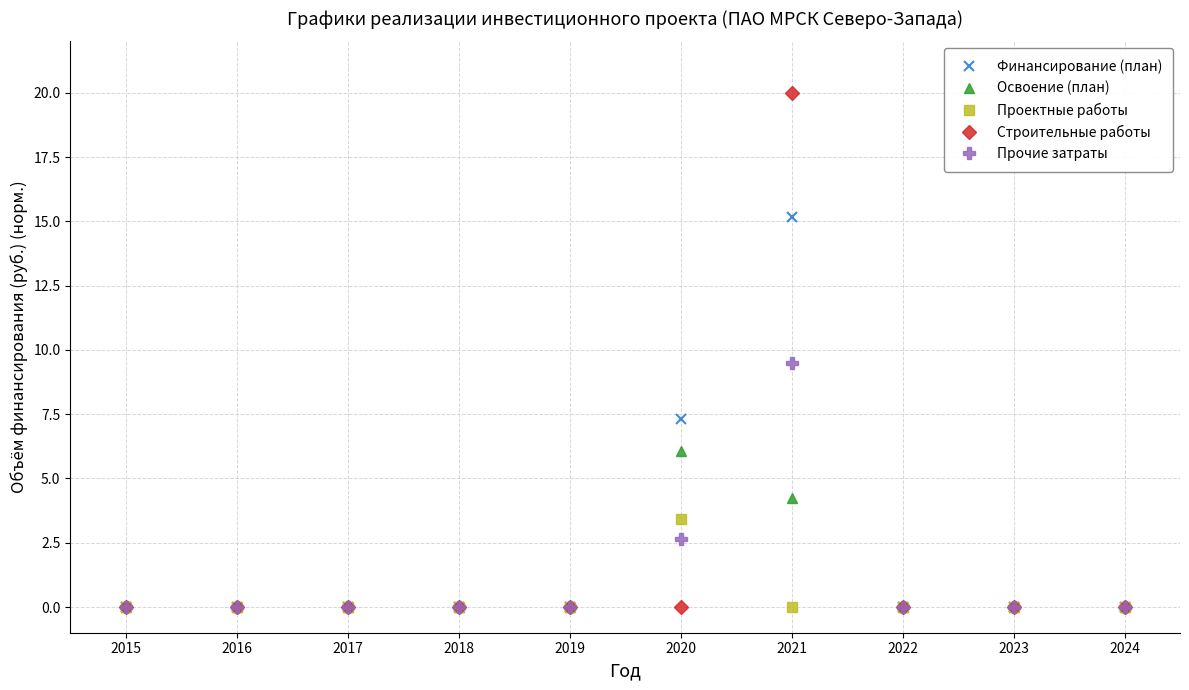

Rank the series at 2021 from highest to lowest value.

Строительные работы, Финансирование (план), Прочие затраты, Освоение (план), Проектные работы